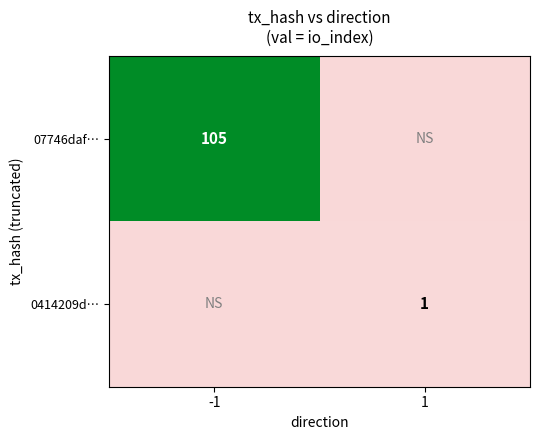

Which has a higher value, 1 or -1?

-1